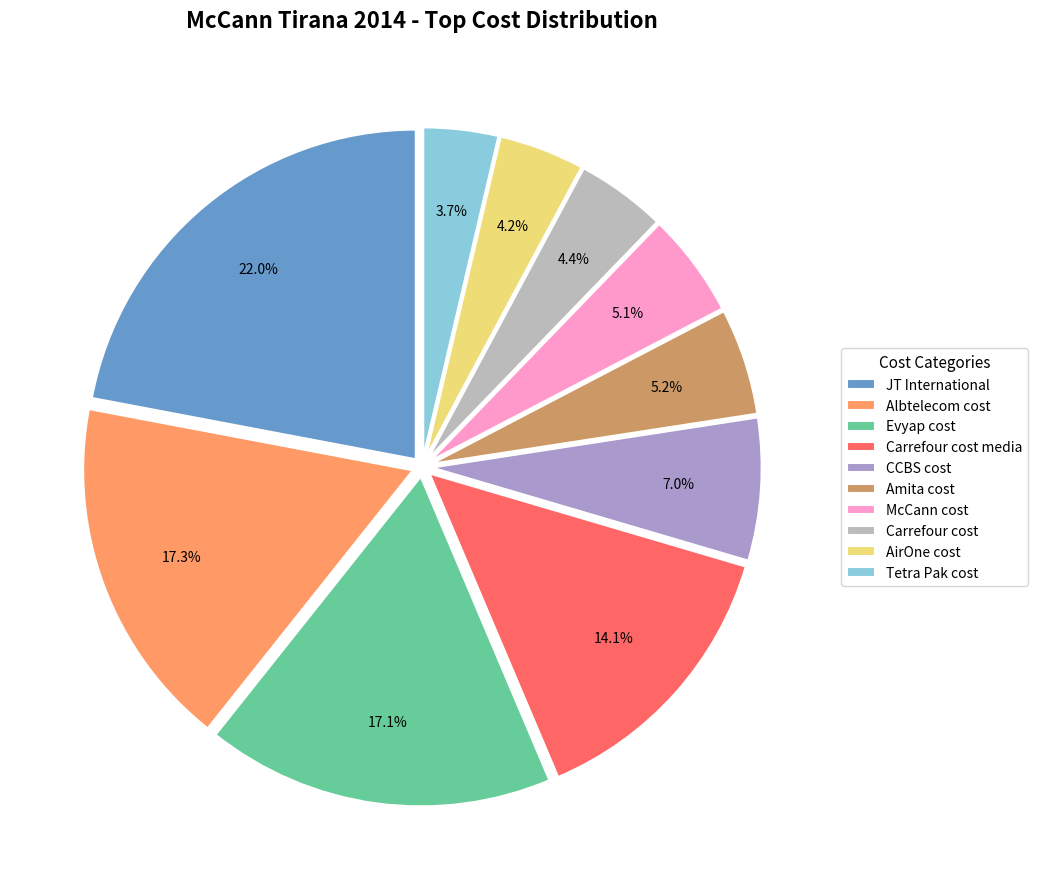

Approximately how many times larger is the value at CCBS cost compared to Albtelecom cost?

0.4